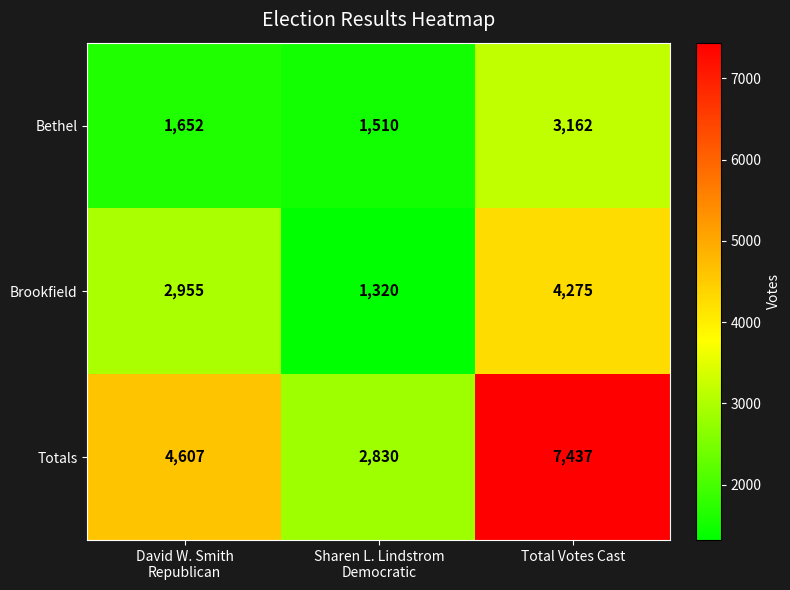

The value of Totals at Total Votes Cast is 2559. True or false?

False